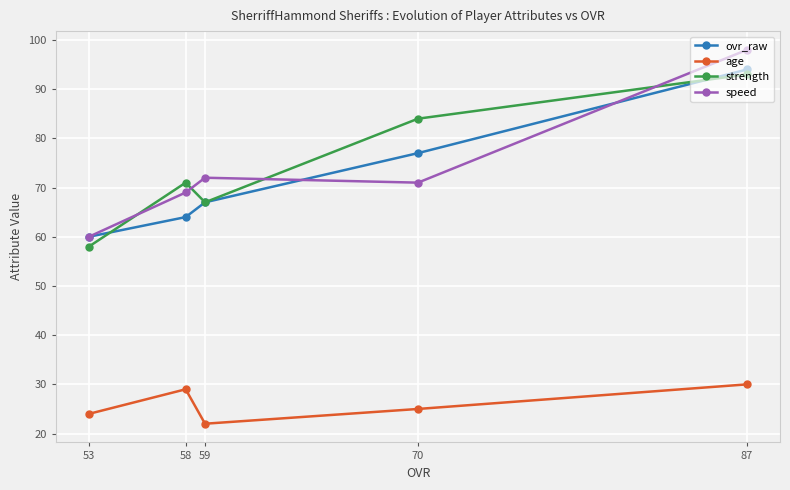

The value of age at 70 is 25. True or false?

True